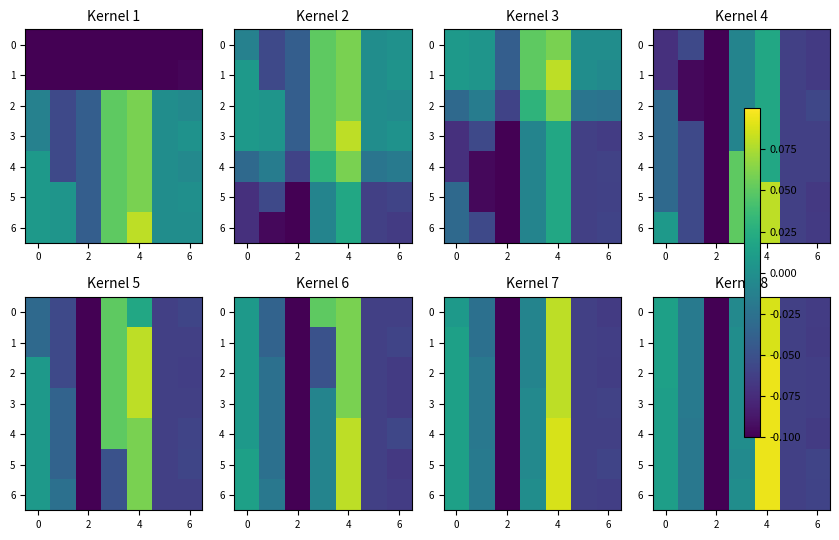

The value of row_0 at 2 is -0.1. True or false?

True